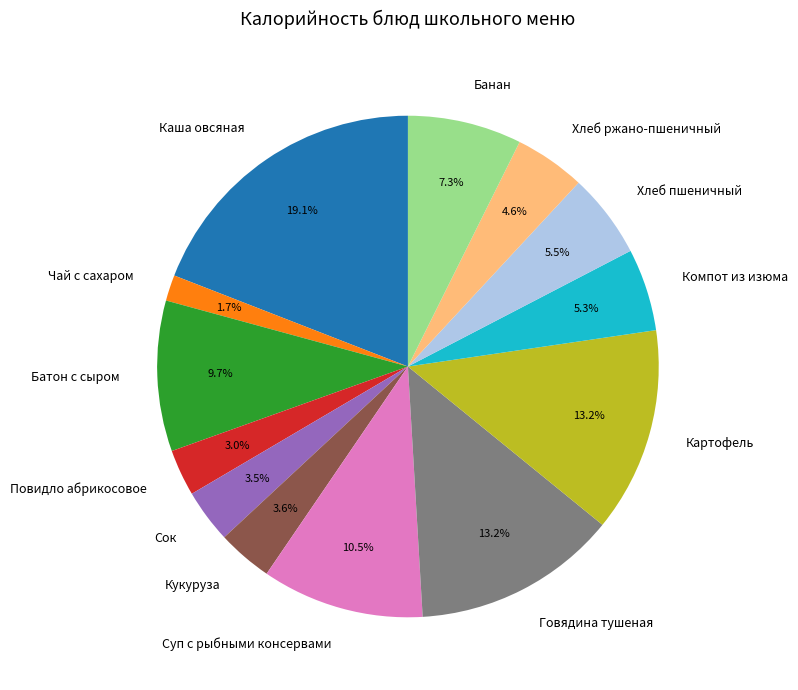

What is the smallest slice in the pie chart?

Чай с сахаром